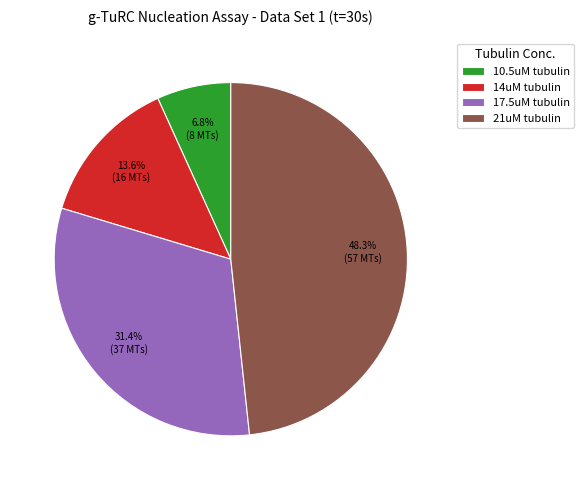

The 21uM tubulin slice represents 36% of the pie. True or false?

False